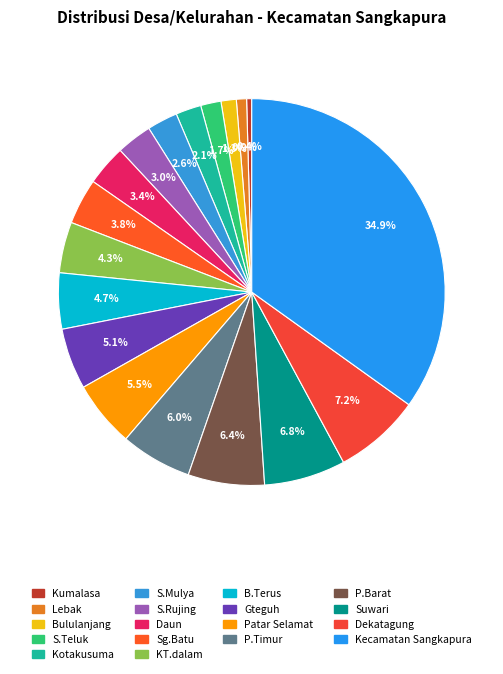

Count the number of slices in the pie.

18